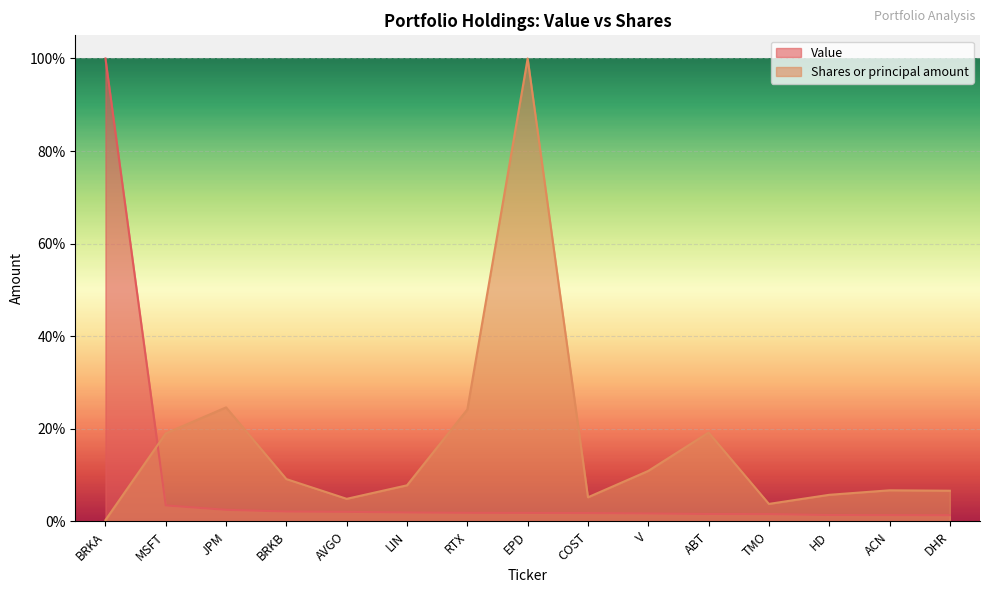

Between which two adjacent categories do Shares and Value first intersect?

BRKA and MSFT